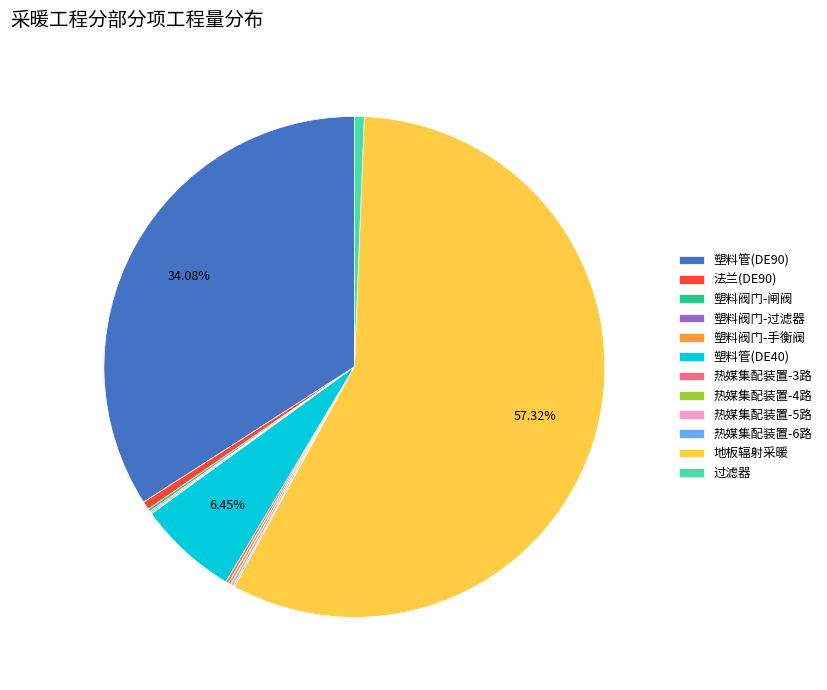

What is the largest slice in the pie chart?

地板辐射采暖